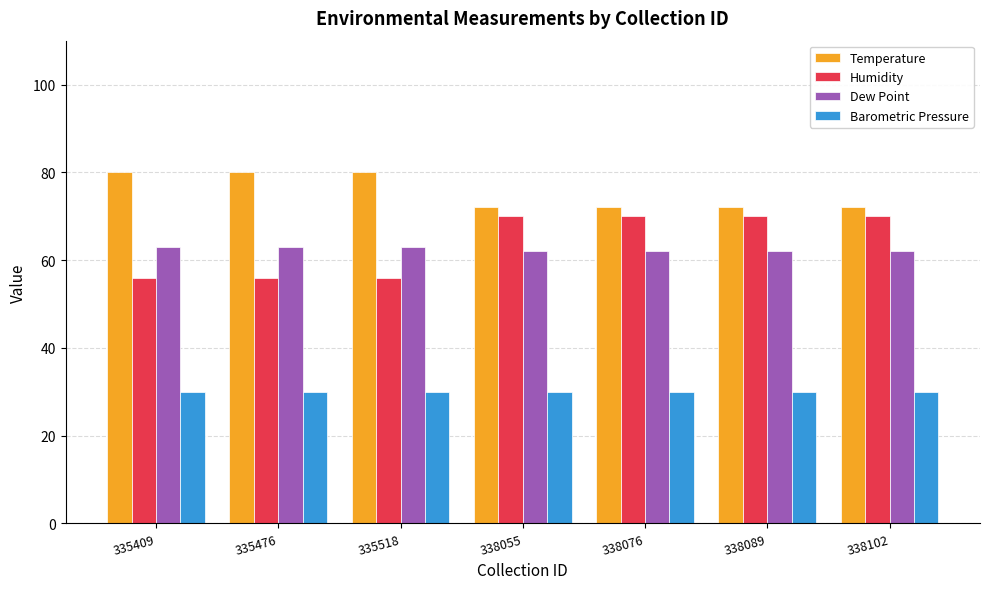

What is the average value of the Dew Point series?

62.4